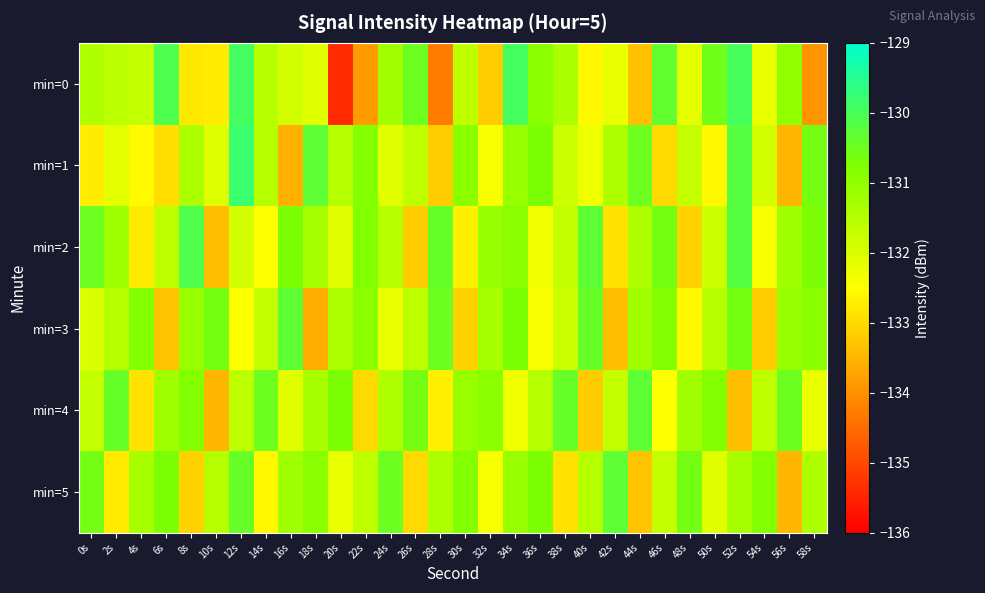

Reading left to right, extract all data points from this chart.

min=0: 0s=-131.4	2s=-131.6	4s=-131.7	6s=-130.1	8s=-132.8	10s=-132.8	12s=-129.9	14s=-131.5	16s=-131.9	18s=-132.1	20s=-135.4	22s=-133.9	24s=-131.2	26s=-130.5	28s=-134.3	30s=-131.6	32s=-133.2	34s=-129.9	36s=-130.9	38s=-131.4	40s=-132.6	42s=-132.2	44s=-133.4	46s=-130.3	48s=-132.2	50s=-130.5	52s=-130.0	54s=-132.2	56s=-131.0	58s=-134.0
min=1: 0s=-132.8	2s=-132.1	4s=-132.6	6s=-132.9	8s=-131.4	10s=-132.1	12s=-129.8	14s=-131.5	16s=-133.6	18s=-130.3	20s=-131.5	22s=-130.8	24s=-132.1	26s=-131.6	28s=-133.2	30s=-130.9	32s=-132.4	34s=-131.1	36s=-130.7	38s=-131.8	40s=-132.3	42s=-131.4	44s=-130.5	46s=-133.0	48s=-131.7	50s=-132.6	52s=-130.2	54s=-131.9	56s=-133.5	58s=-130.6
min=2: 0s=-130.5	2s=-131.2	4s=-132.8	6s=-131.6	8s=-130.1	10s=-133.4	12s=-131.9	14s=-132.5	16s=-130.7	18s=-131.3	20s=-132.1	22s=-130.8	24s=-131.5	26s=-133.2	28s=-130.4	30s=-132.7	32s=-131.1	34s=-130.9	36s=-132.3	38s=-131.7	40s=-130.3	42s=-132.9	44s=-131.4	46s=-130.6	48s=-133.1	50s=-131.8	52s=-130.2	54s=-132.4	56s=-131.2	58s=-130.7
min=3: 0s=-132.0	2s=-131.5	4s=-130.8	6s=-133.3	8s=-131.1	10s=-130.6	12s=-132.5	14s=-131.7	16s=-130.3	18s=-133.6	20s=-131.4	22s=-130.9	24s=-132.2	26s=-131.6	28s=-130.5	30s=-133.1	32s=-131.3	34s=-130.7	36s=-132.4	38s=-131.8	40s=-130.4	42s=-133.4	44s=-131.2	46s=-130.8	48s=-132.6	50s=-131.5	52s=-130.6	54s=-133.2	56s=-131.1	58s=-130.9
min=4: 0s=-131.7	2s=-130.4	4s=-132.9	6s=-131.2	8s=-130.8	10s=-133.5	12s=-131.6	14s=-130.5	16s=-132.1	18s=-131.3	20s=-130.7	22s=-133.0	24s=-131.4	26s=-130.6	28s=-132.7	30s=-131.1	32s=-130.9	34s=-132.3	36s=-131.5	38s=-130.4	40s=-133.2	42s=-131.7	44s=-130.3	46s=-132.5	48s=-131.2	50s=-130.8	52s=-133.4	54s=-131.6	56s=-130.5	58s=-132.2
min=5: 0s=-130.6	2s=-132.8	4s=-131.3	6s=-130.7	8s=-133.1	10s=-131.5	12s=-130.4	14s=-132.6	16s=-131.2	18s=-130.9	20s=-132.2	22s=-131.6	24s=-130.5	26s=-133.0	28s=-131.4	30s=-130.8	32s=-132.4	34s=-131.1	36s=-130.7	38s=-132.9	40s=-131.5	42s=-130.3	44s=-133.3	46s=-131.7	48s=-130.6	50s=-132.1	52s=-131.3	54s=-130.8	56s=-133.5	58s=-131.4